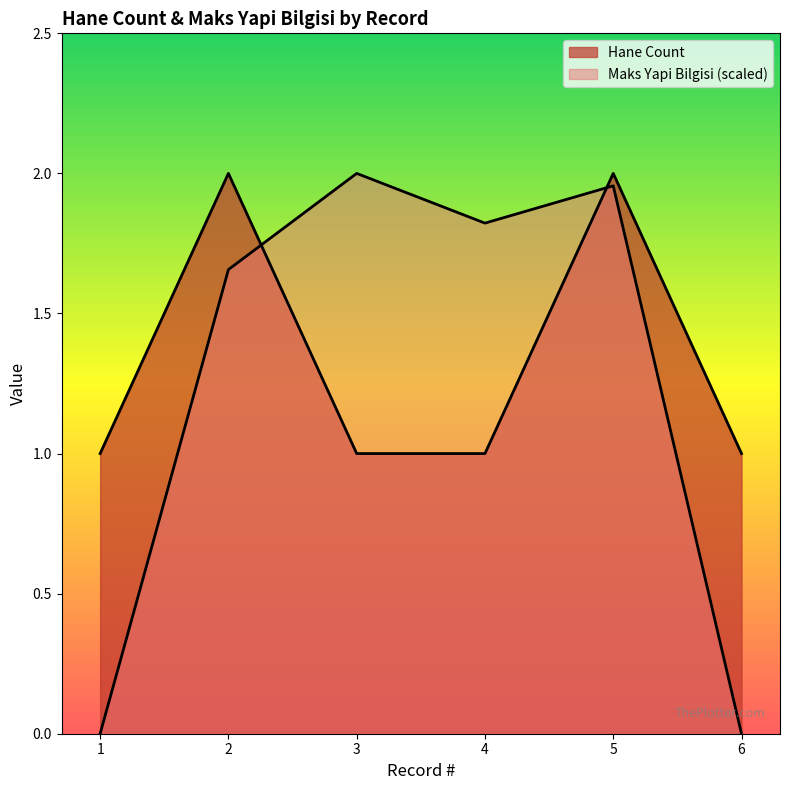

At which category does the chart reach its minimum across all series?

1